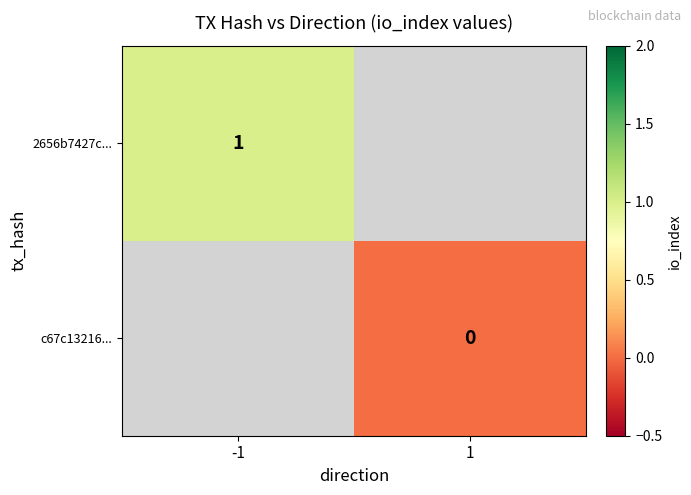

Is it true that 2656b7427c... equals 2 at -1?

False